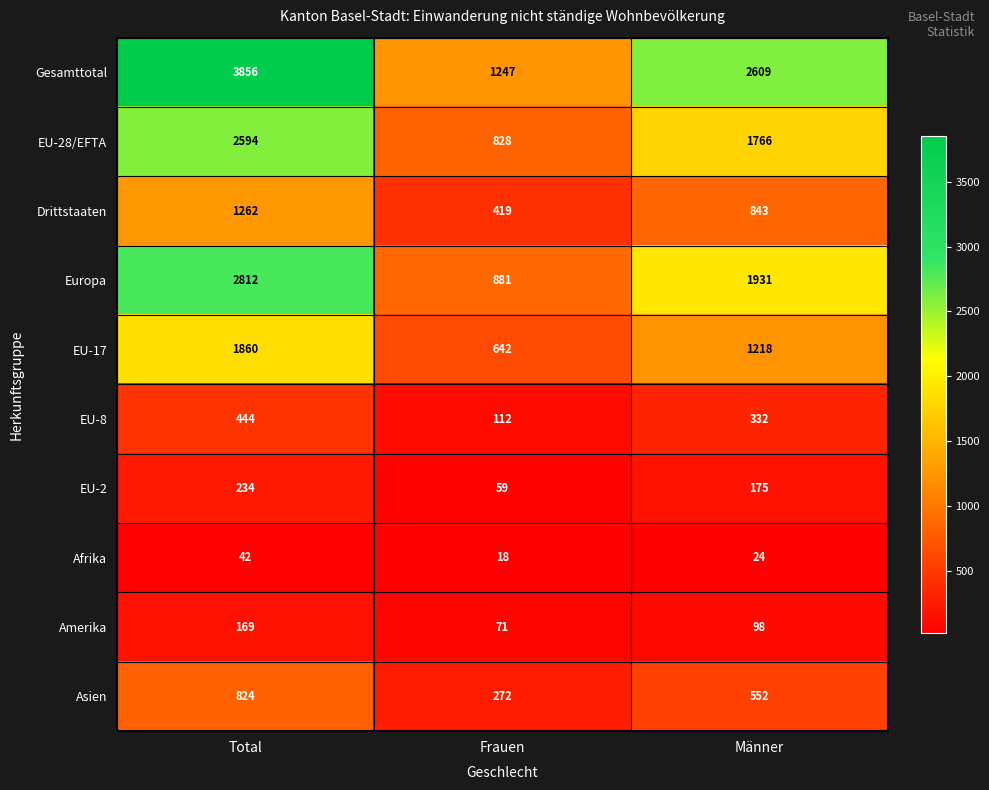

How many distinct data groups are displayed?

10